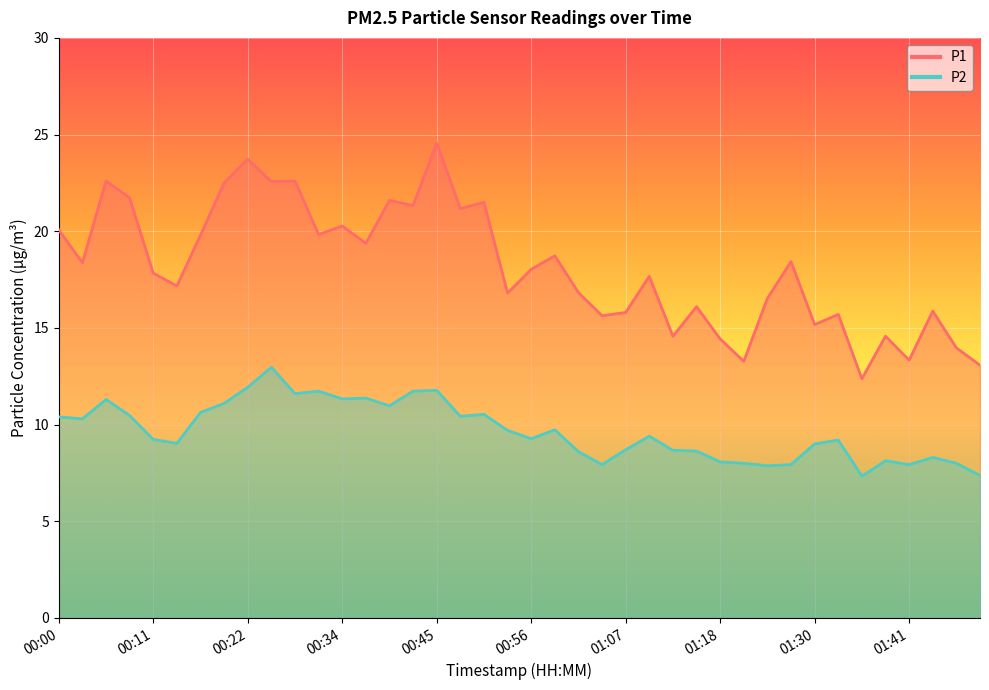

Reading left to right, transcribe all the data shown in this chart.

P1: 20.1	18.4	22.6	21.7	17.8	17.2	19.8	22.5	23.7	22.6	22.6	19.8	20.3	19.4	21.6	21.3	24.6	21.2	21.5	16.8	18.0	18.7	16.8	15.6	15.8	17.7	14.6	16.1	14.4	13.3	16.5	18.4	15.2	15.7	12.4	14.6	13.3	15.9	14.0	13.1
P2: 10.4	10.3	11.3	10.5	9.2	9.0	10.6	11.1	11.9	13.0	11.6	11.7	11.3	11.4	11.0	11.7	11.8	10.4	10.5	9.7	9.3	9.7	8.6	7.9	8.7	9.4	8.7	8.6	8.1	8.0	7.9	7.9	9.0	9.2	7.3	8.1	7.9	8.3	8.0	7.4